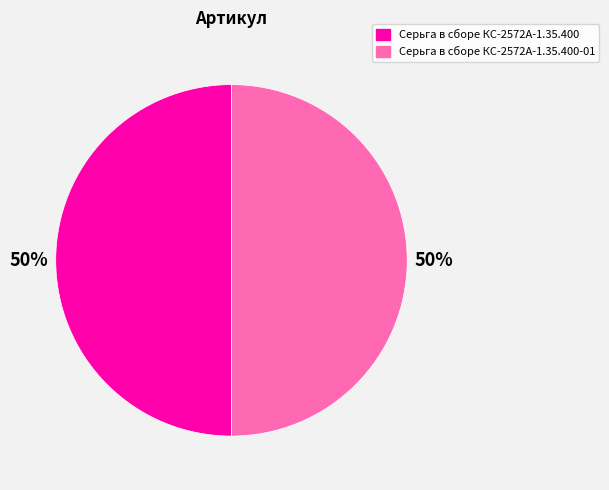

To the nearest percent, what is the combined percentage of Серьга в сборе КС-2572А-1.35.400 and Серьга в сборе КС-2572А-1.35.400-01?

100%